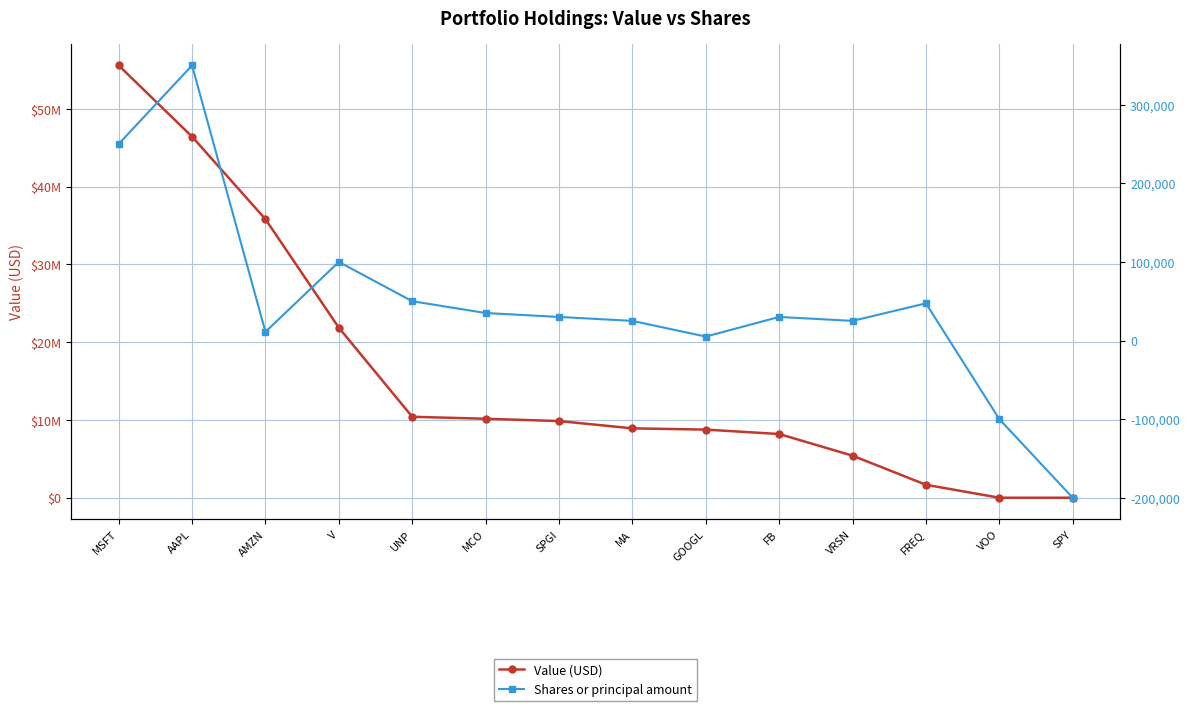

Is it true that Value (USD) equals -29759436 at SPY?

False